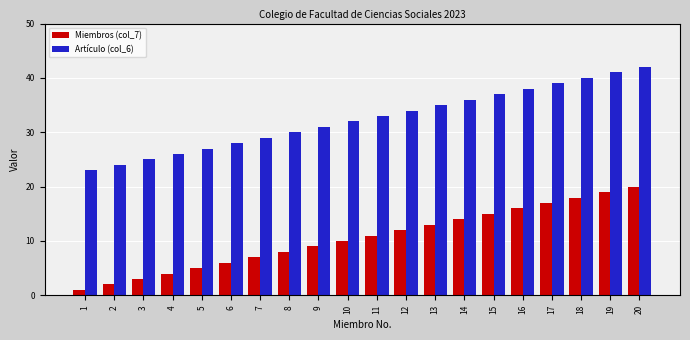

The value of Miembros (col_7) at 20 is 12. True or false?

False